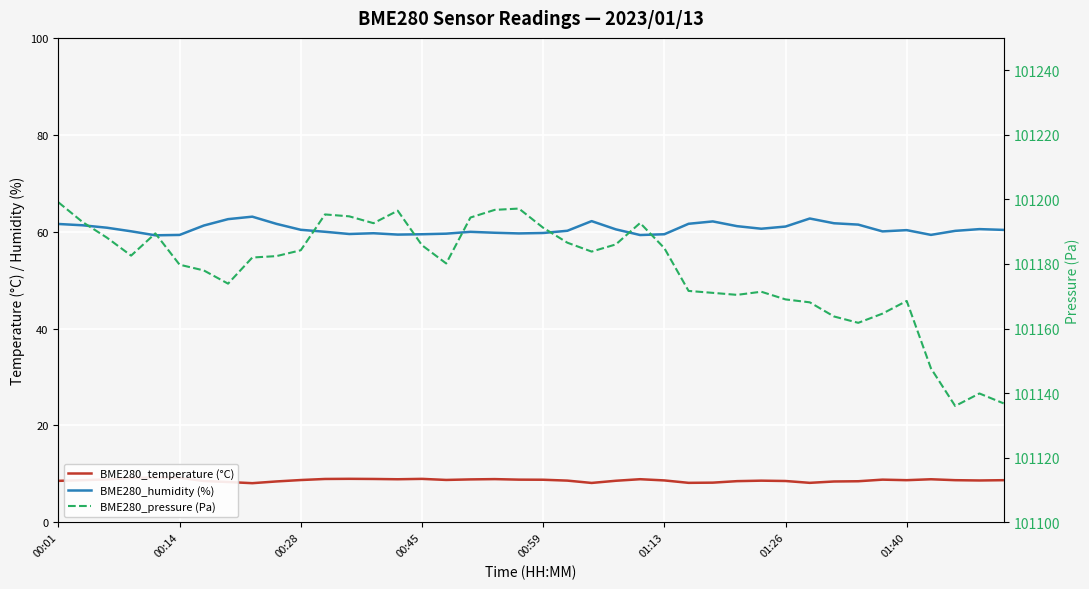

The value of BME280_pressure (Pa) at 34 is 101164.6. True or false?

True